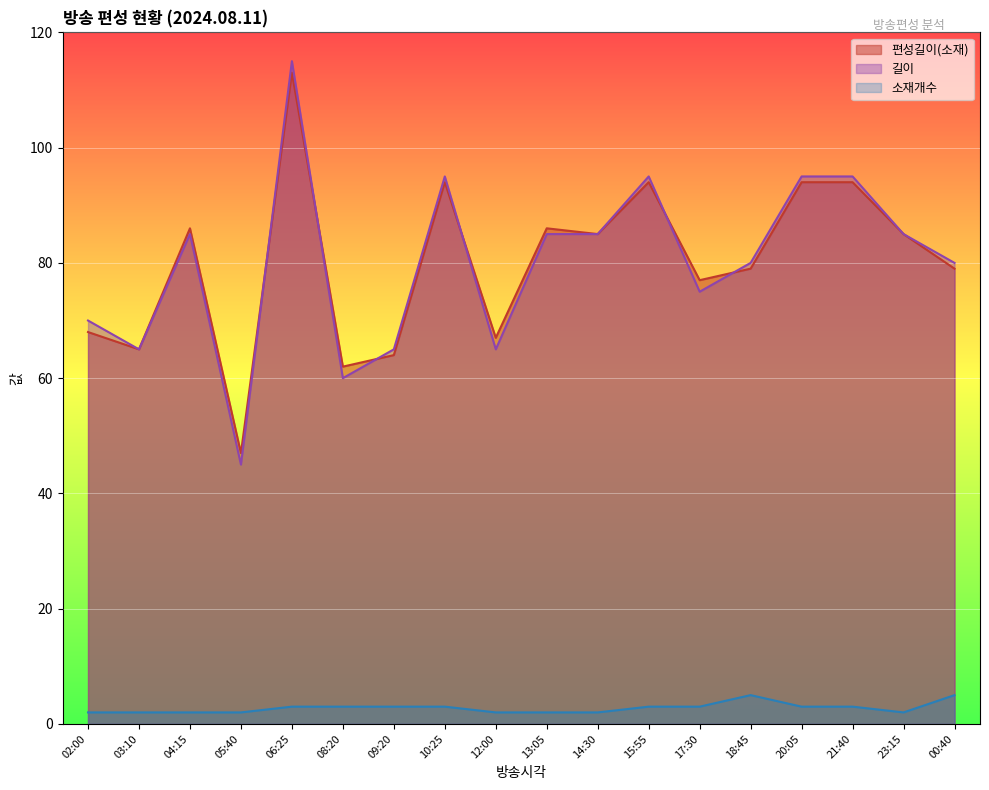

Which series has the largest range (max minus min)?

길이